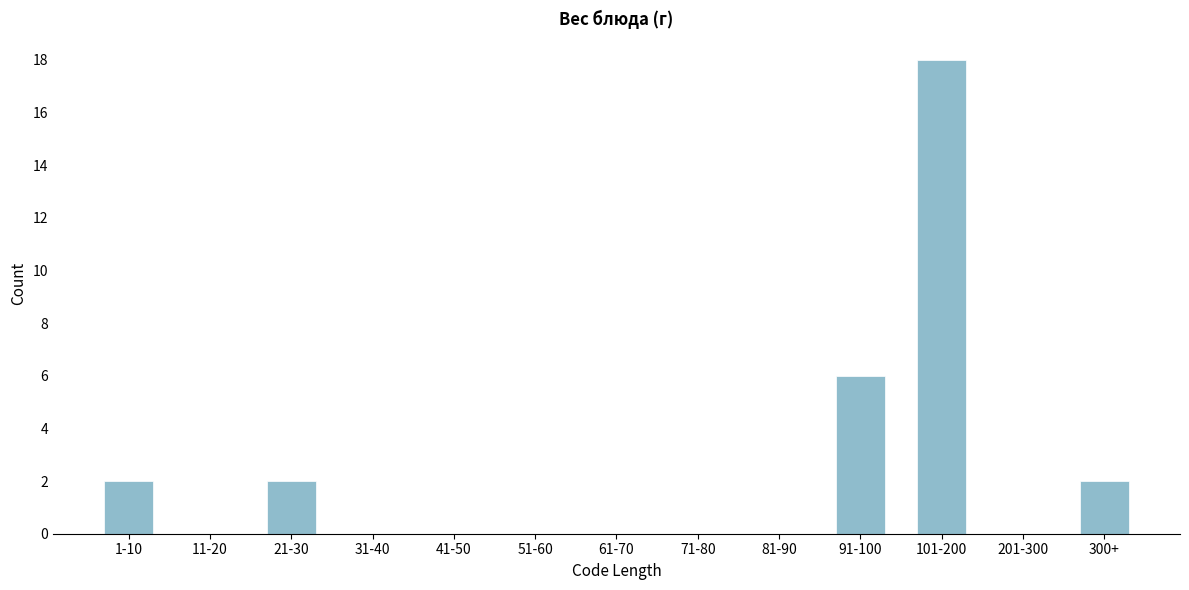

Reading left to right, what are all the values shown in this chart?

1-10=2	11-20=0	21-30=2	31-40=0	41-50=0	51-60=0	61-70=0	71-80=0	81-90=0	91-100=6	101-200=18	201-300=0	300+=2